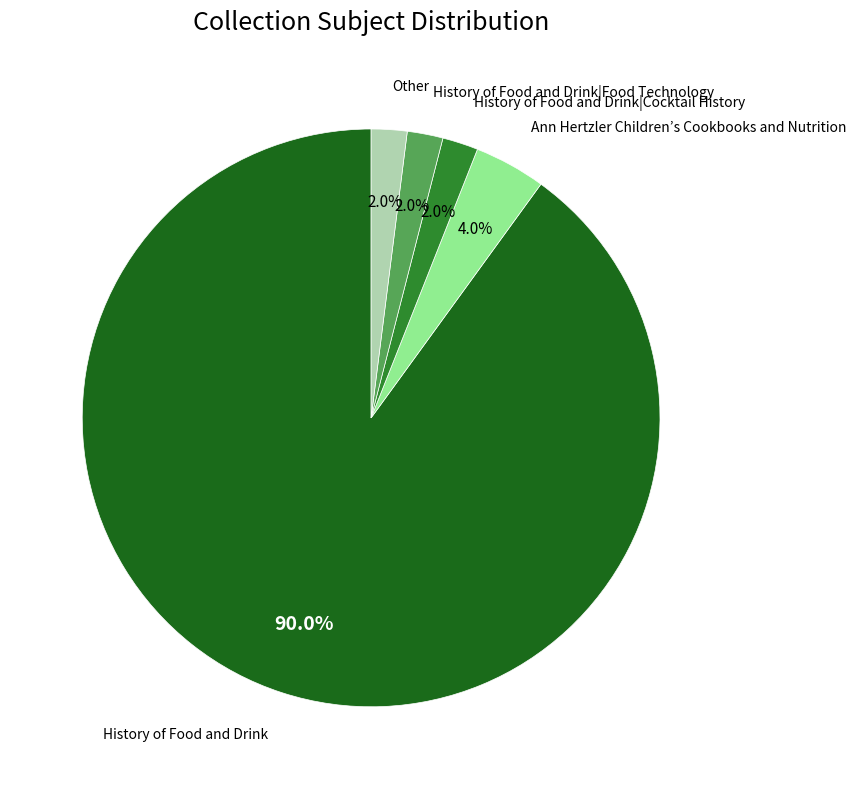

Is it true that Other is 2% of the pie?

True